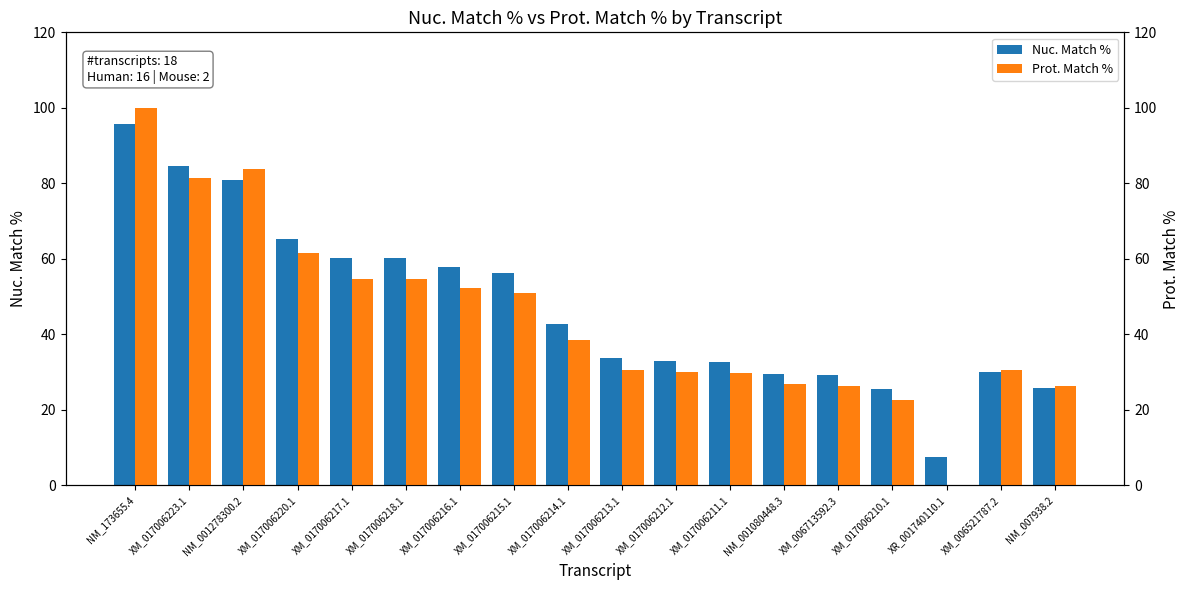

Reading left to right, what are all the values shown in this chart?

Nuc. Match %: 95.7	84.5	80.9	65.2	60.3	60.3	57.8	56.3	42.7	33.8	33.0	32.8	29.6	29.2	25.5	7.6	30.0	25.9
Prot. Match %: 100.0	81.4	83.9	61.6	54.6	54.6	52.4	51.0	38.6	30.6	29.9	29.7	26.8	26.4	22.6	0.0	30.5	26.3